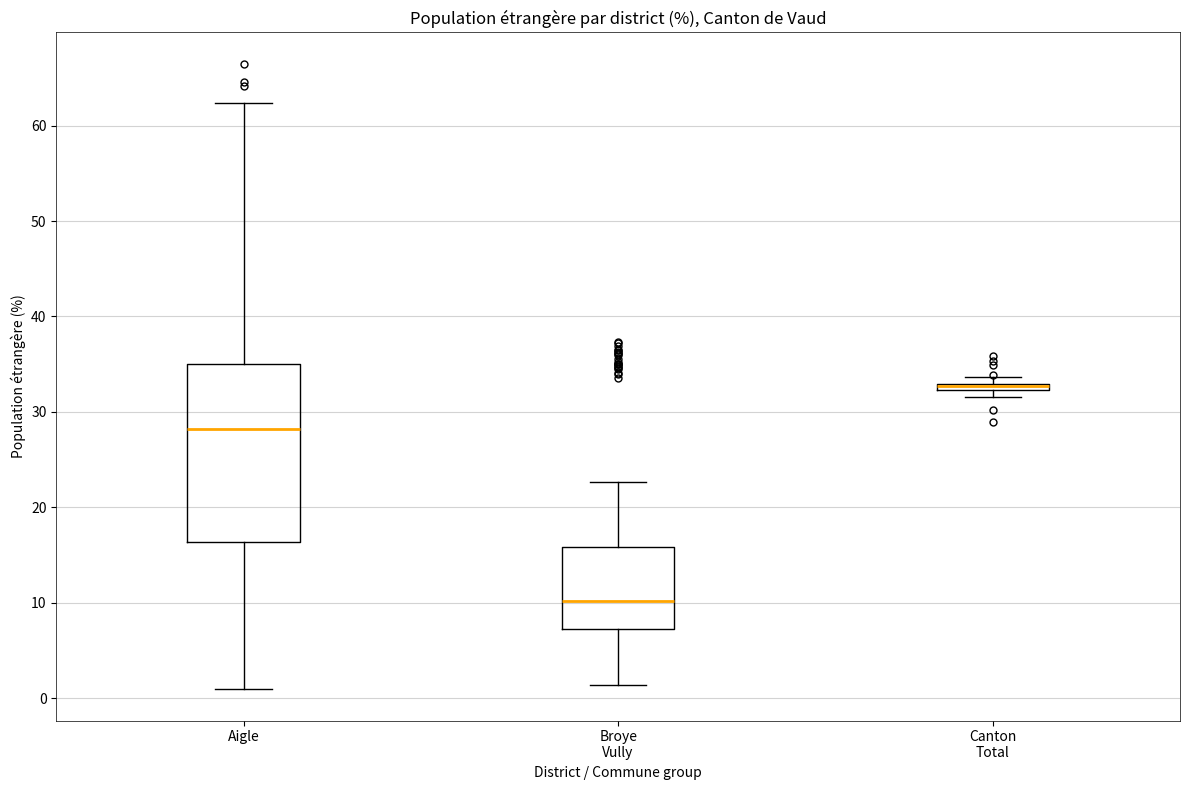

Where does the median line of the box for Aigle sit on the y-axis? The values are not printed on the chart, so give them approximately, as read against the axis.

28